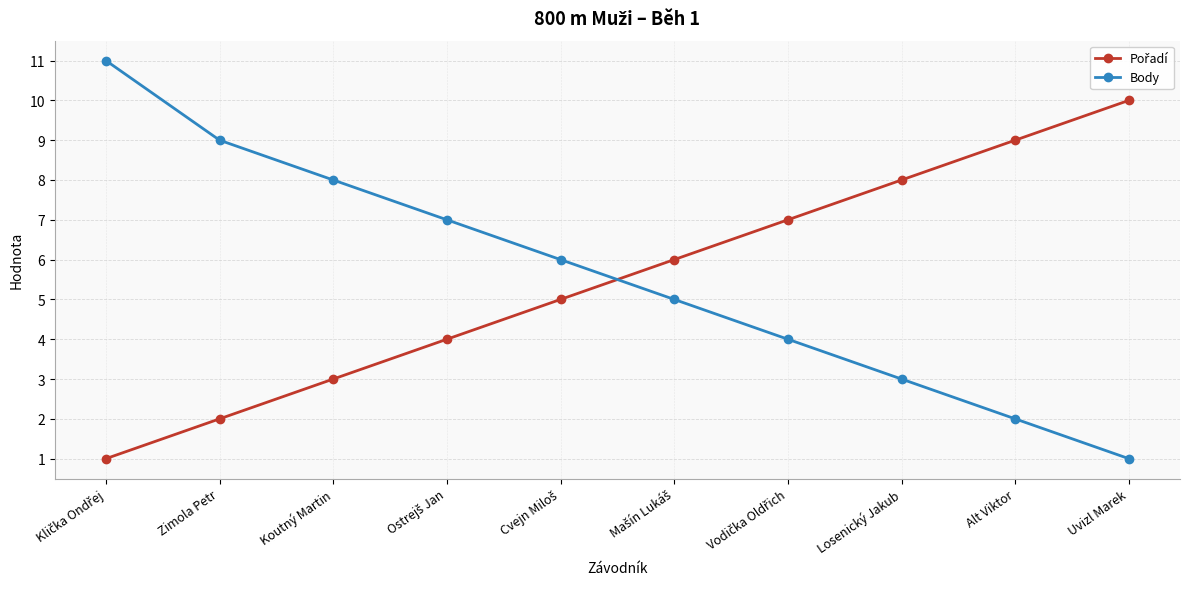

What position from the right is Zimola Petr?

9